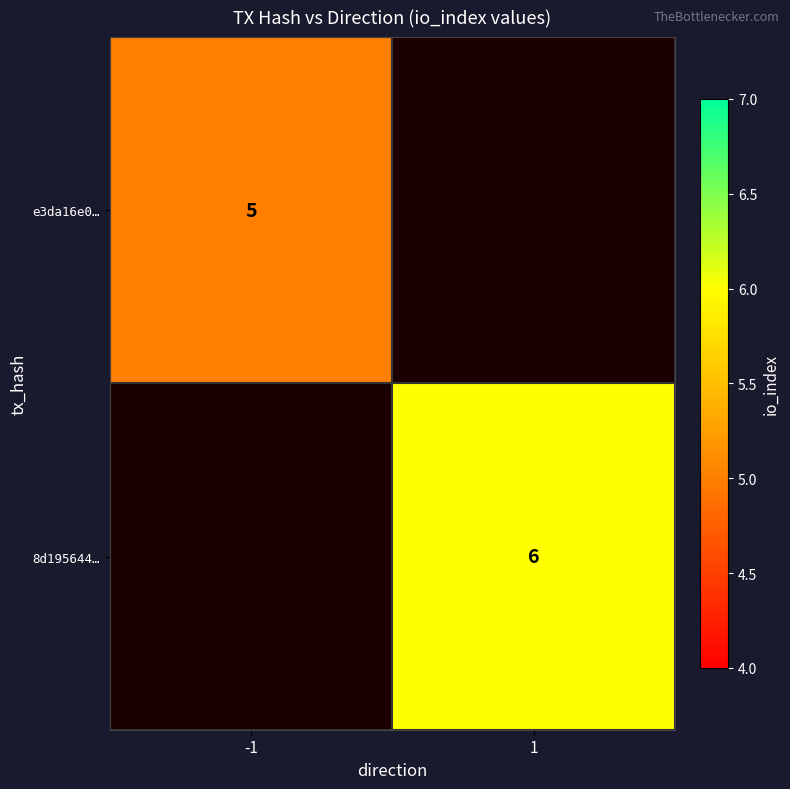

The e3da16e0… series shows 5 at -1. True or false?

True